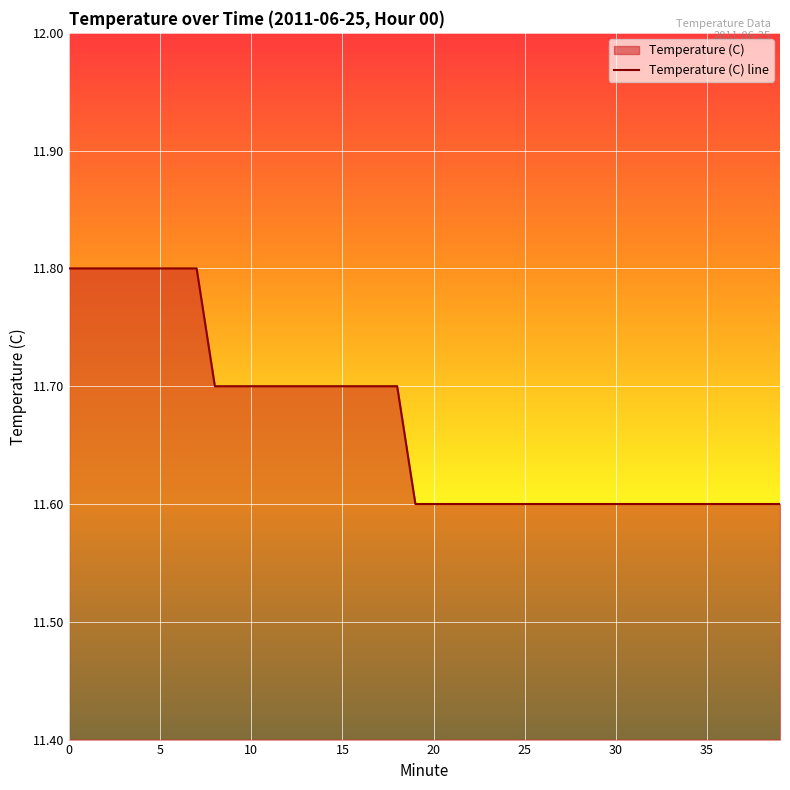

What is the smallest value displayed?

11.6